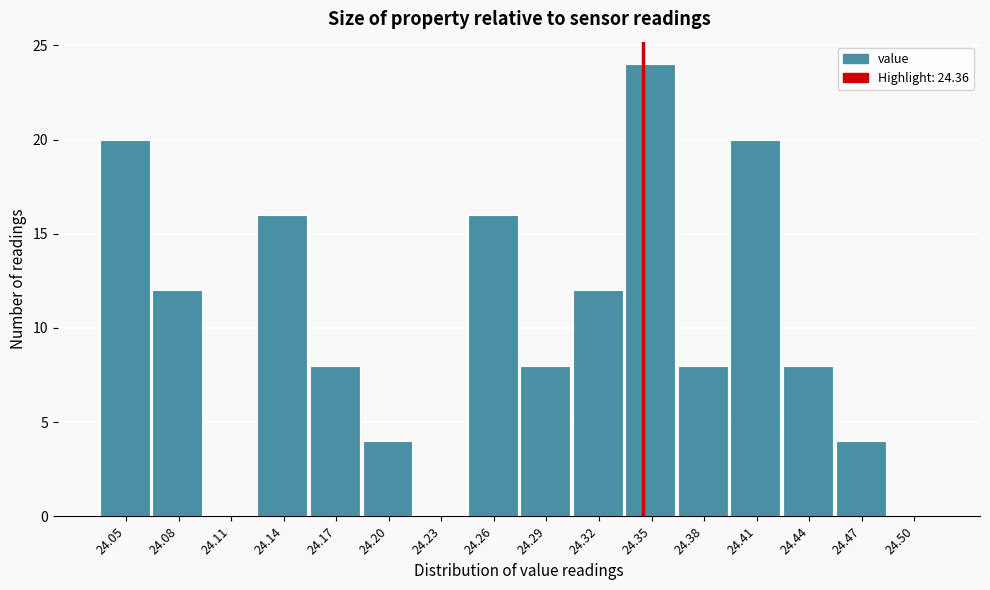

Reading right to left, transcribe all the data shown in this chart.

24.50=0	24.47=4	24.44=8	24.41=20	24.38=8	24.35=24	24.32=12	24.29=8	24.26=16	24.23=0	24.20=4	24.17=8	24.14=16	24.11=0	24.08=12	24.05=20